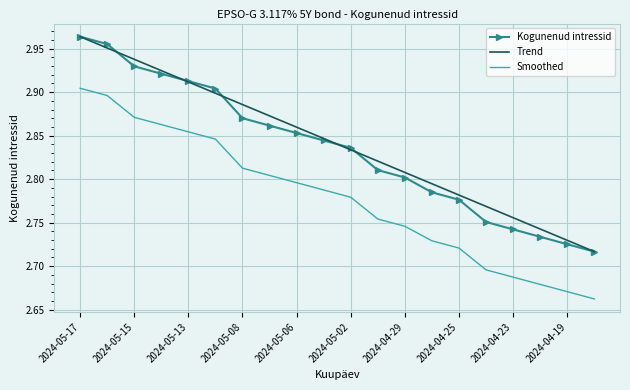

True or false: Smoothed and Trend cross at least once.

False